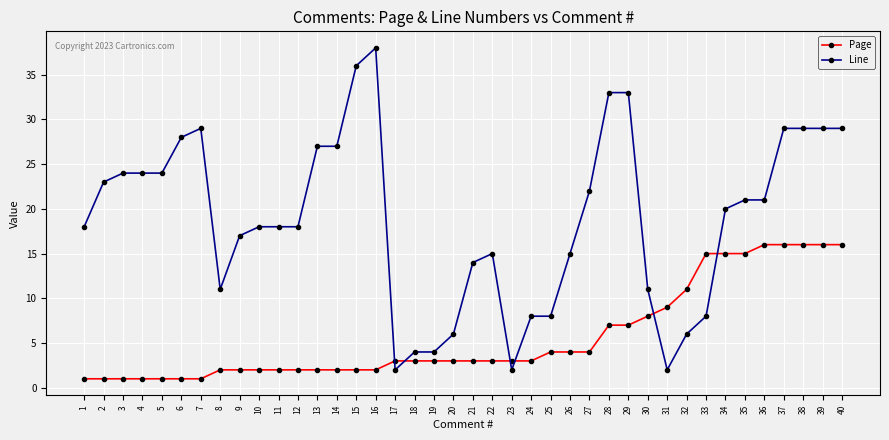

The value of Line at 5 is 6. True or false?

False